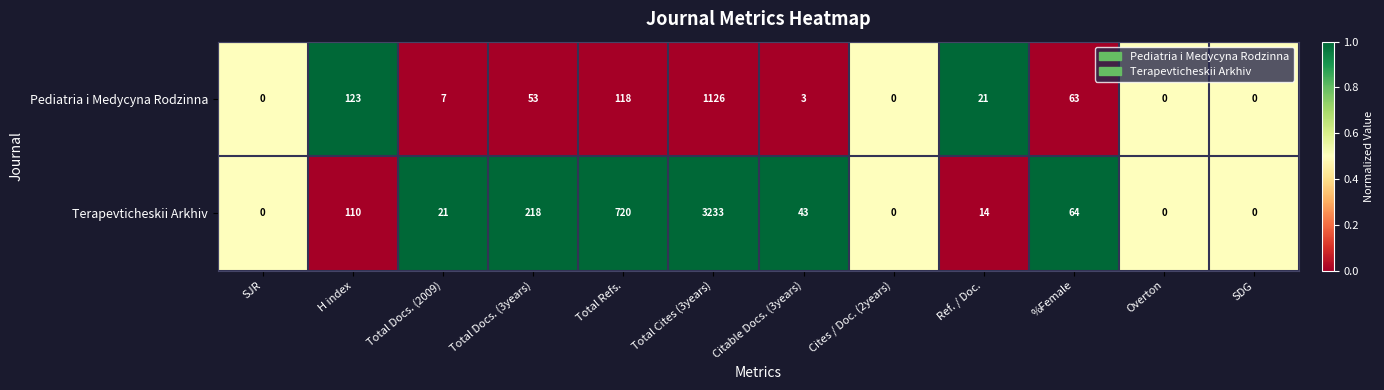

How many distinct data groups are displayed?

2